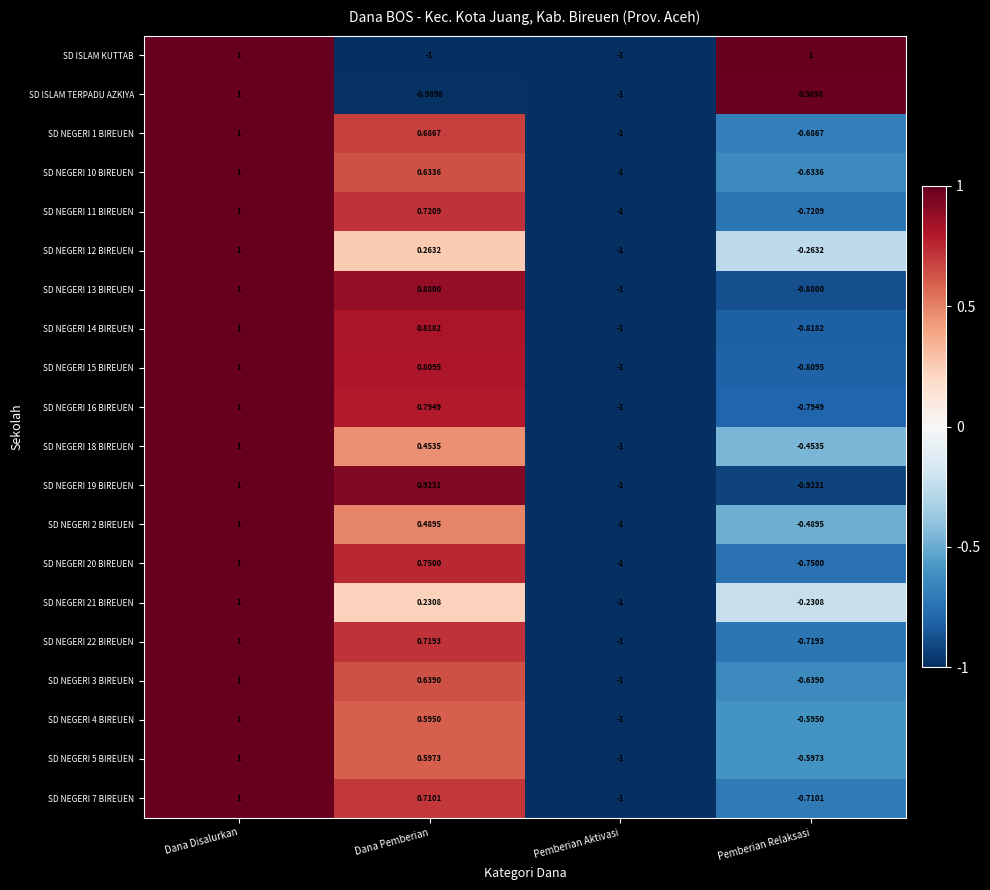

At which category is the sum across all series the highest?

Dana Disalurkan